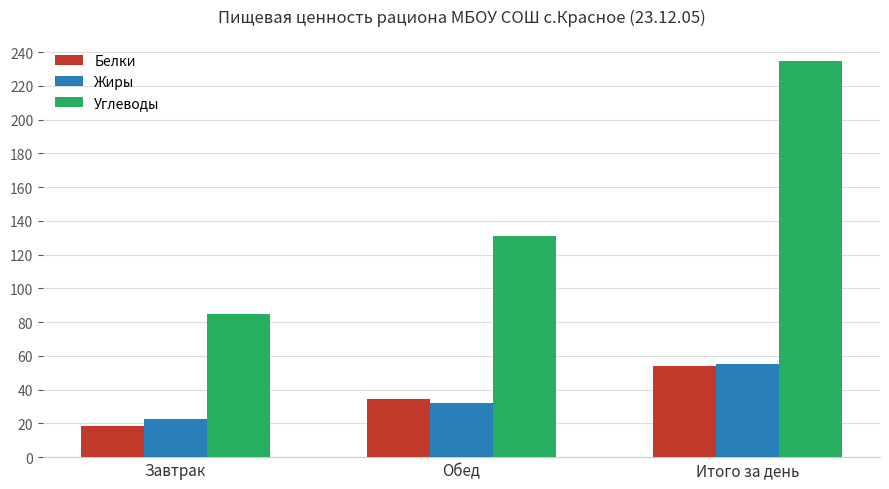

Rank the categories by Белки value from lowest to highest.

Завтрак, Обед, Итого за день